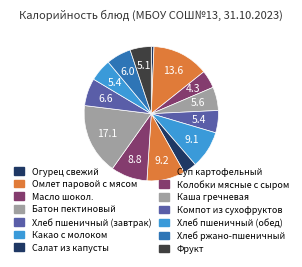

How many segments does this pie chart have?

14